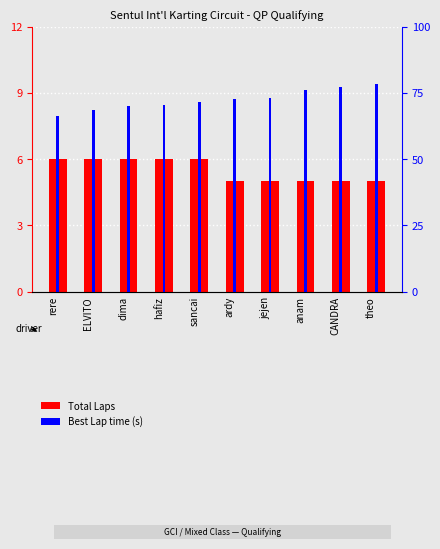

What is the difference between the maximum and minimum values in the Best Lap time (s) series?

12.1